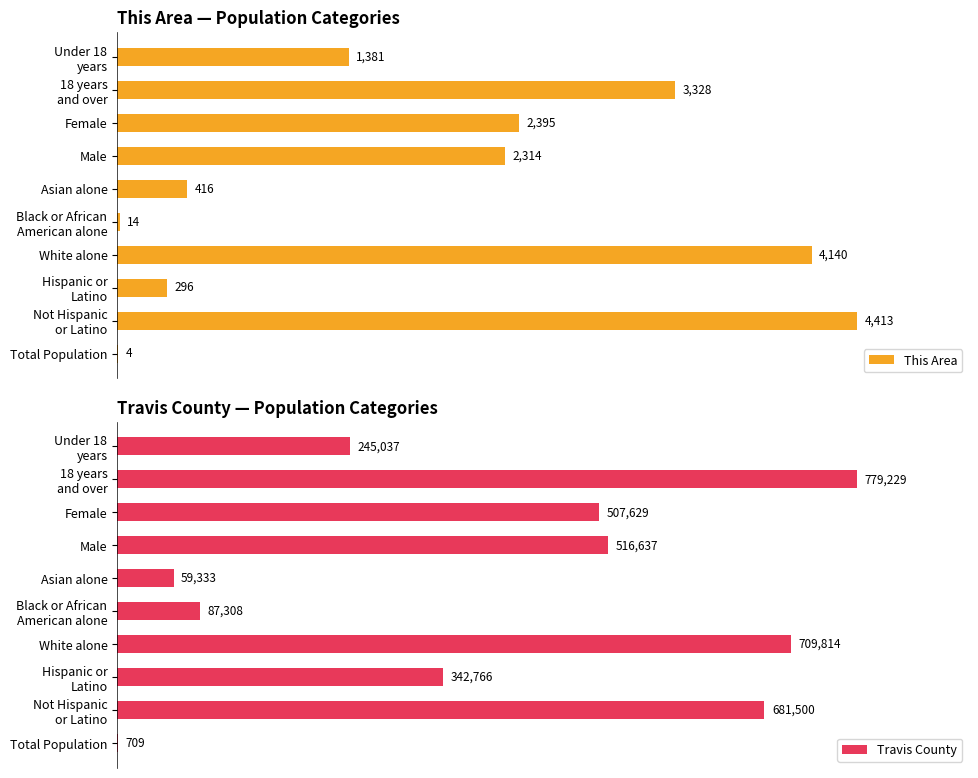

Where is This Area nearest to the value 50?

Male